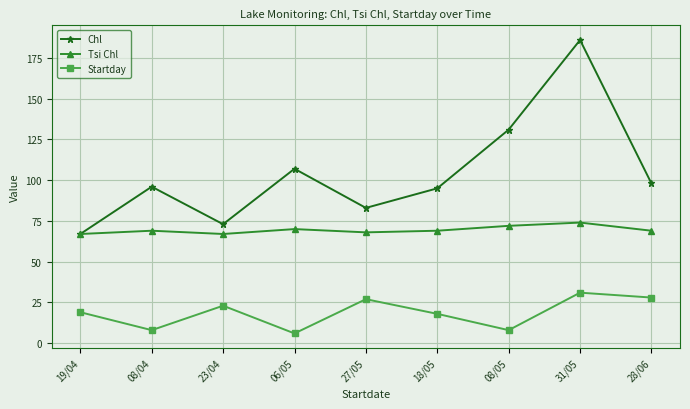

Which series has the largest total across all categories?

Chl